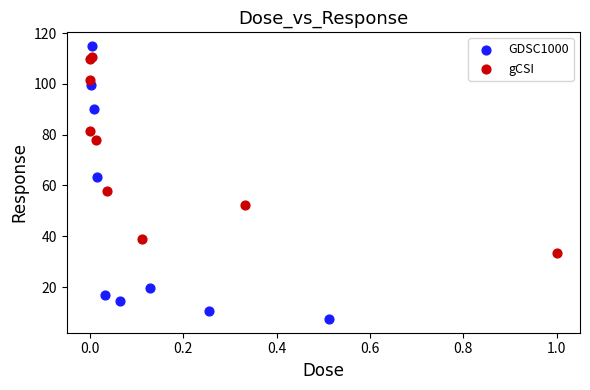

What are all the series names shown in the legend?

GDSC1000, gCSI